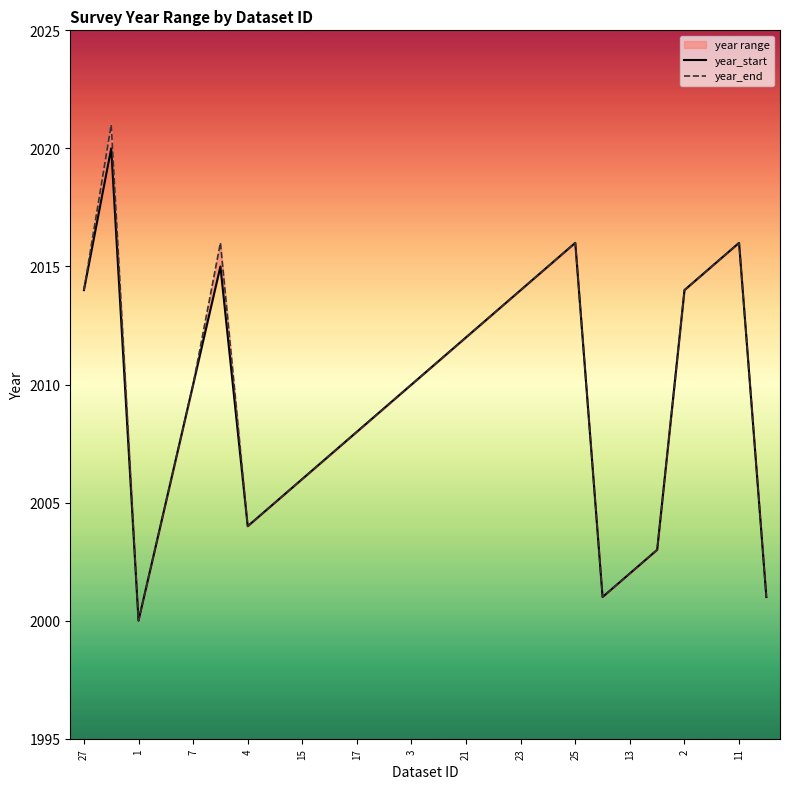

Does the chart display data point markers on the line(s)?

No